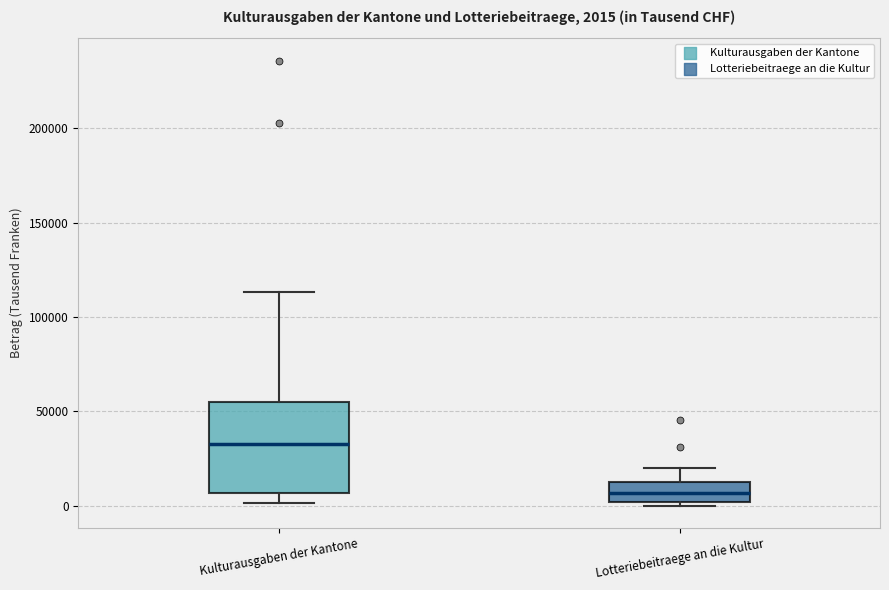

Which box's median line is the highest?

Kulturausgaben der Kantone